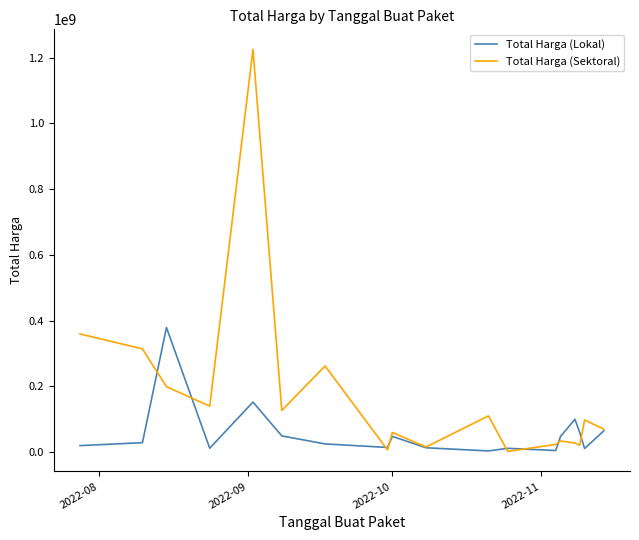

List the series in order of their peak value, highest first.

Total Harga (Sektoral), Total Harga (Lokal)